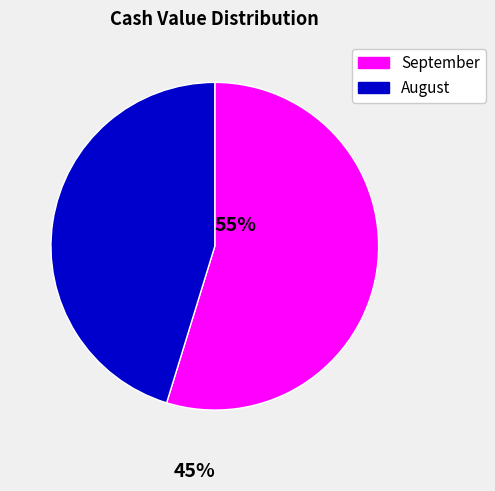

Which has a higher value, August or September?

September